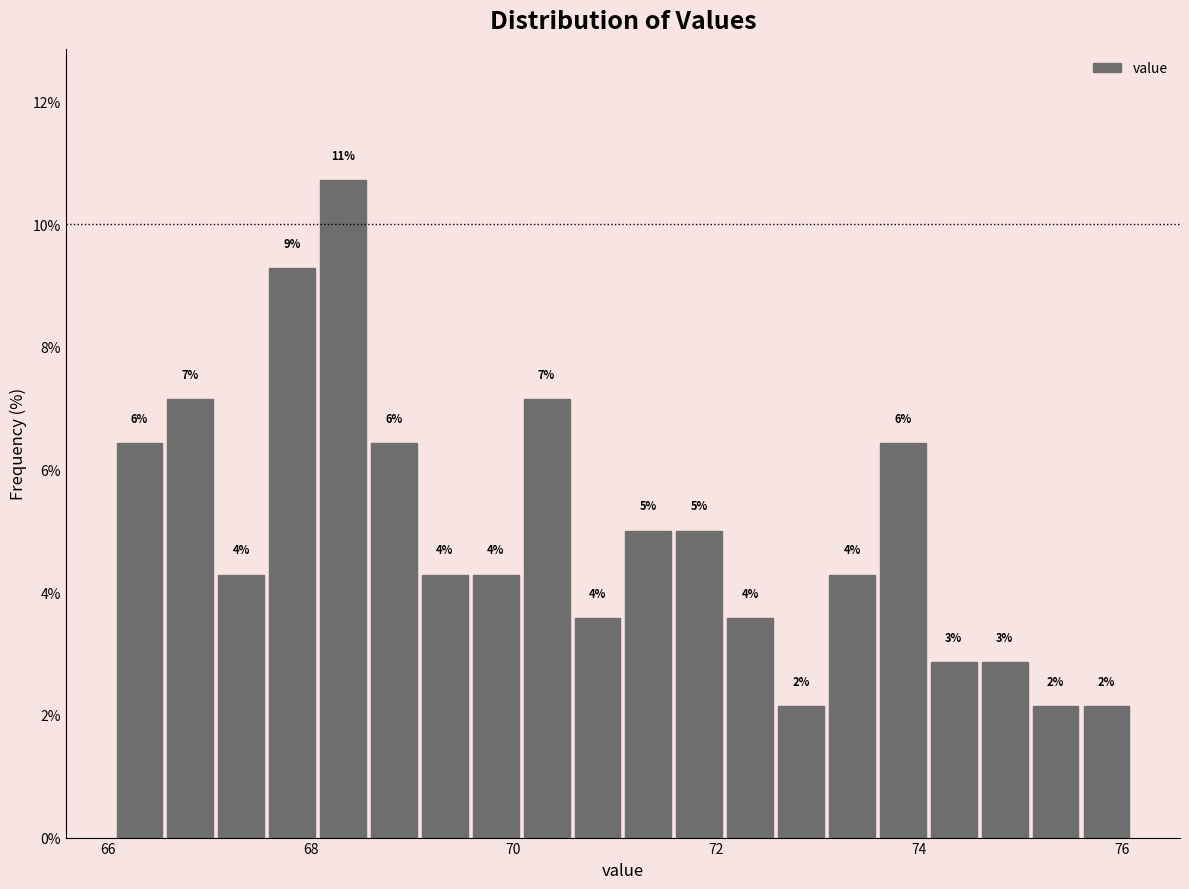

Around what value on the x-axis is the tallest bar? Give the approximate position of its centre, as read against the axis.

68.4